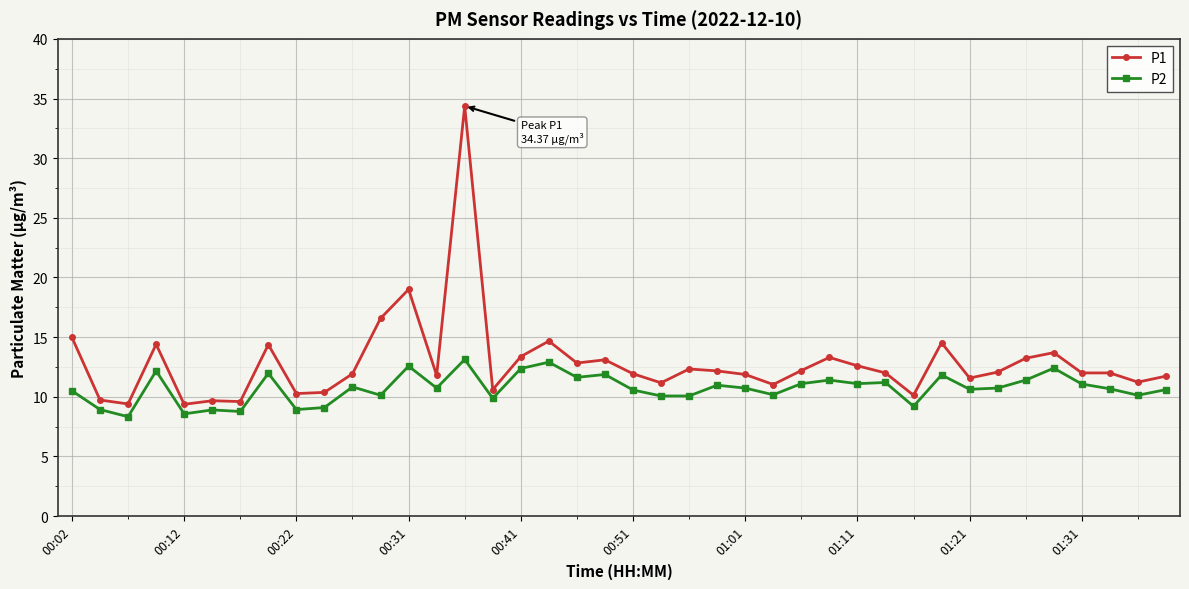

True or false: P1 and P2 intersect in this chart.

False